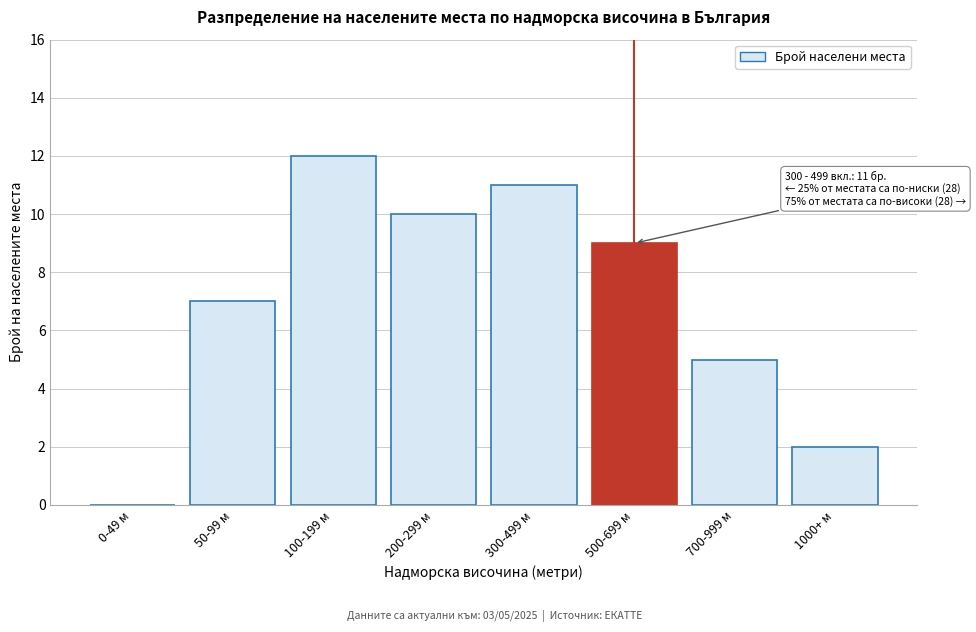

Reading right to left, list all the values displayed in this chart.

1000+ м=2	700-999 м=5	500-699 м=9	300-499 м=11	200-299 м=10	100-199 м=12	50-99 м=7	0-49 м=0